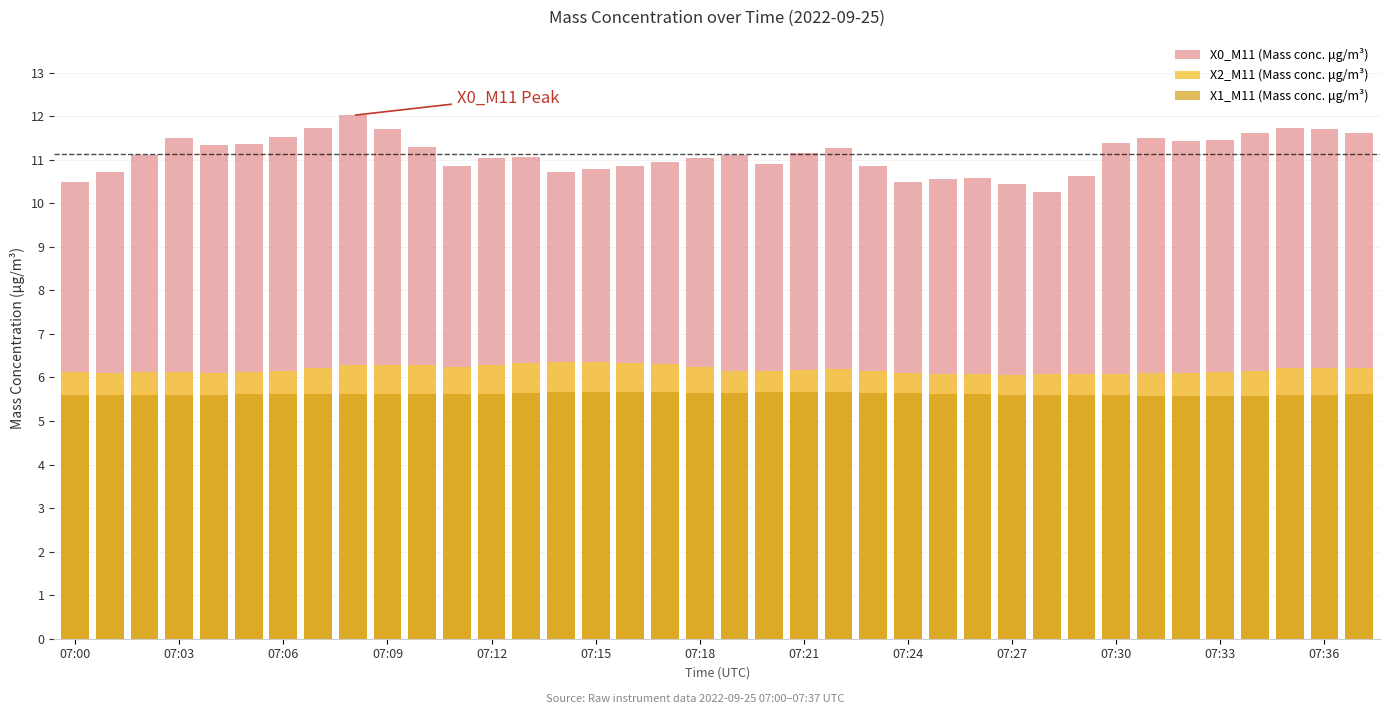

At 31, list the series in order from smallest to largest.

X1_M11 (Mass conc. μg/m³), X2_M11 (Mass conc. μg/m³), X0_M11 (Mass conc. μg/m³)